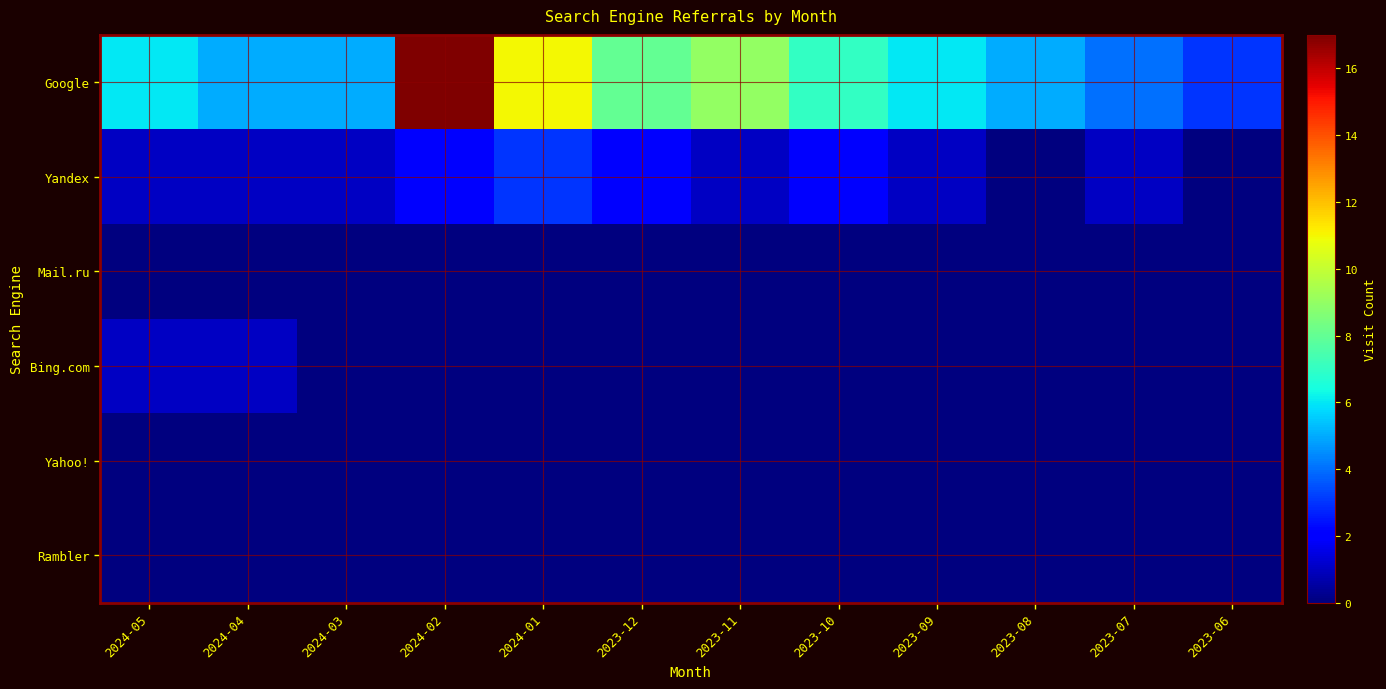

How many categories are shown in the chart?

12